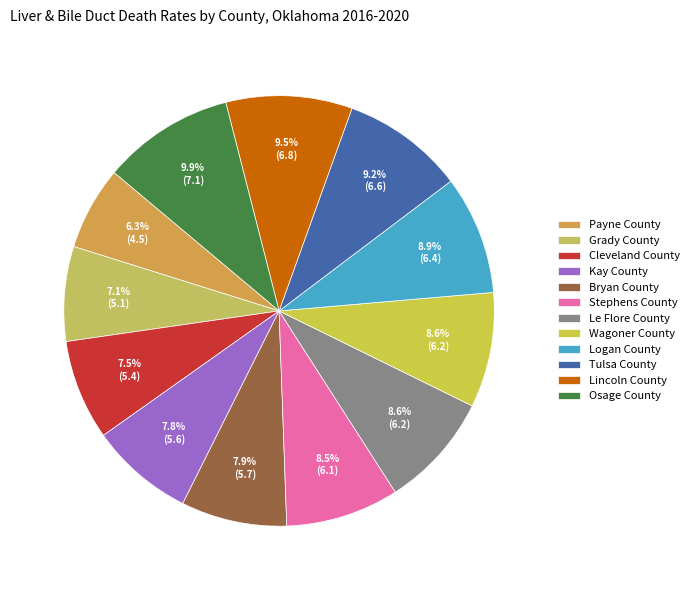

To the nearest percent, what is the average slice percentage?

8%